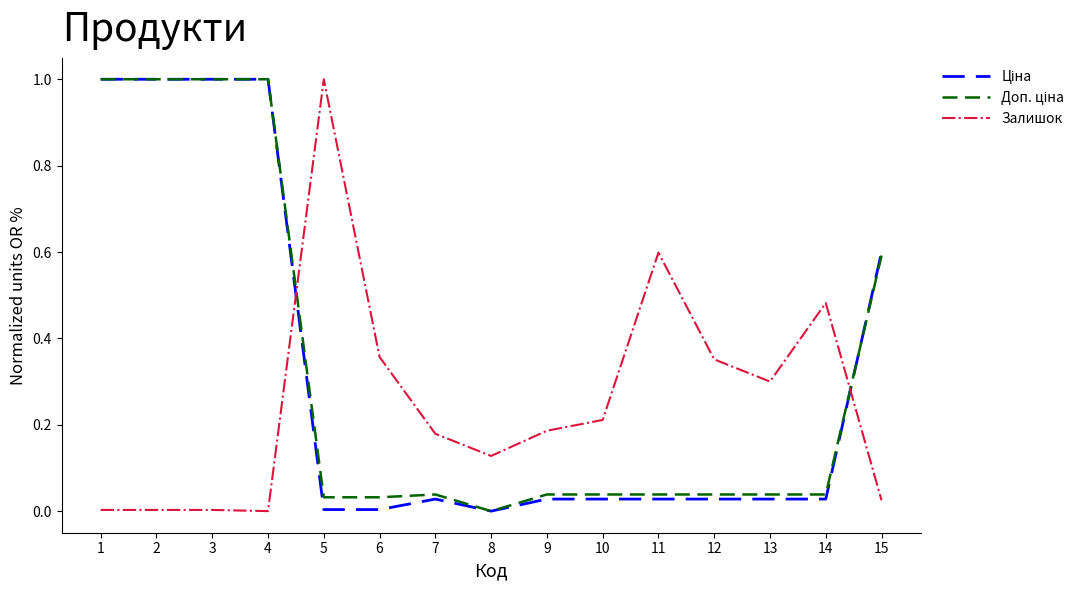

Which series changed the most between 8 and 10?

Залишок